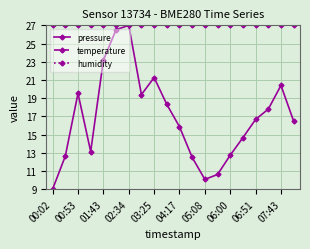

What is the difference between the maximum and minimum values in the pressure series?

18.0